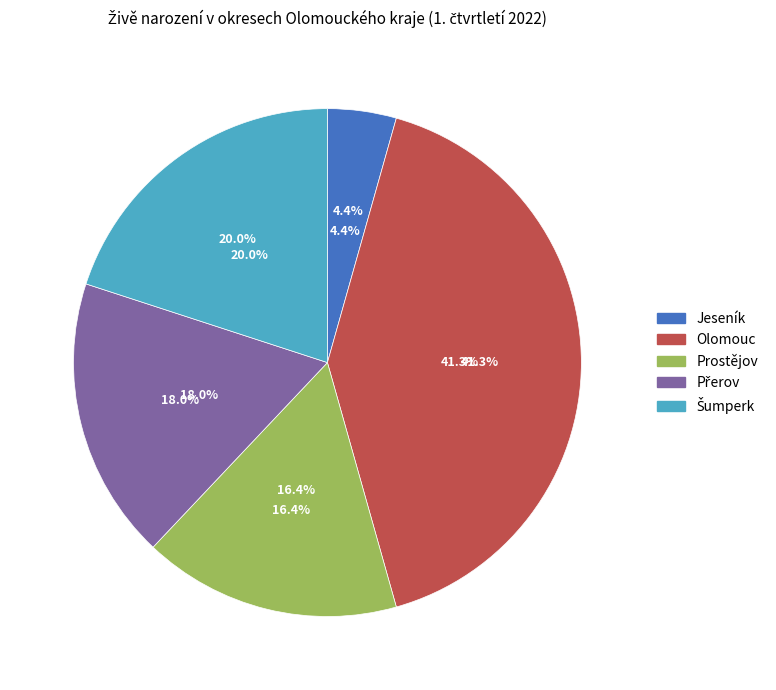

What percentage is NOT represented by Přerov?

82.0%